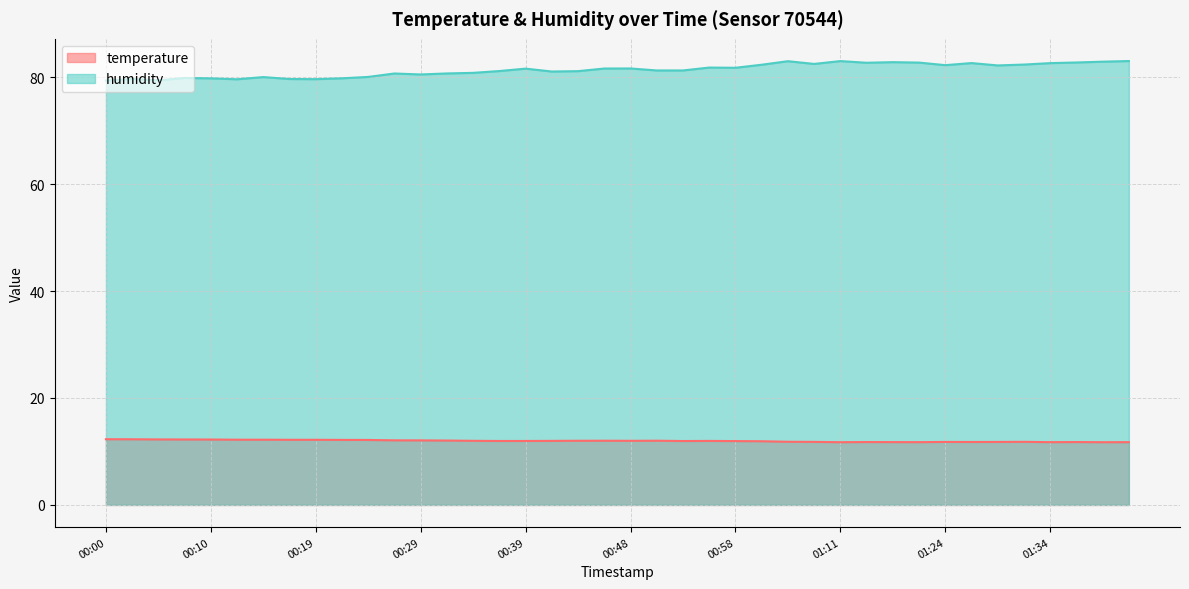

What is the approximate value of humidity at 00:19?

79.6